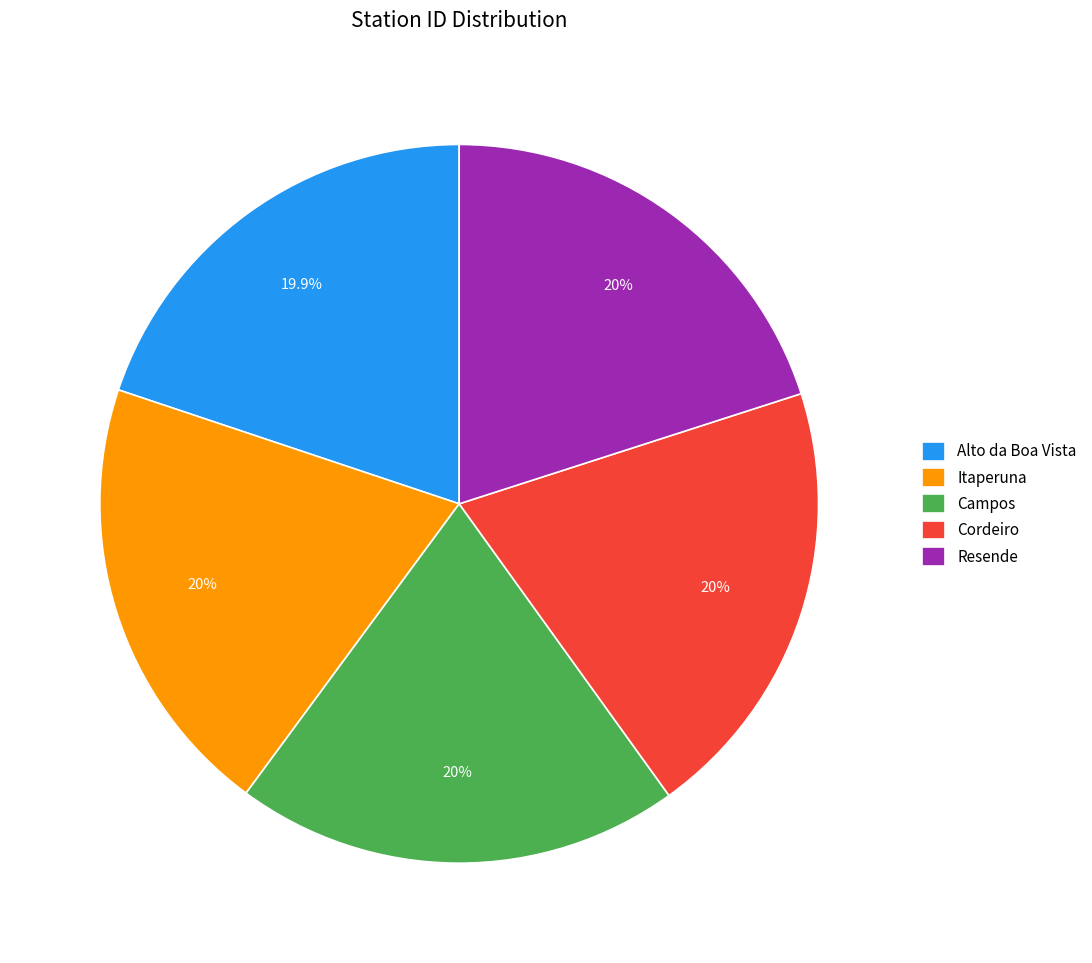

Do Campos and Resende together represent more than half of the pie?

No